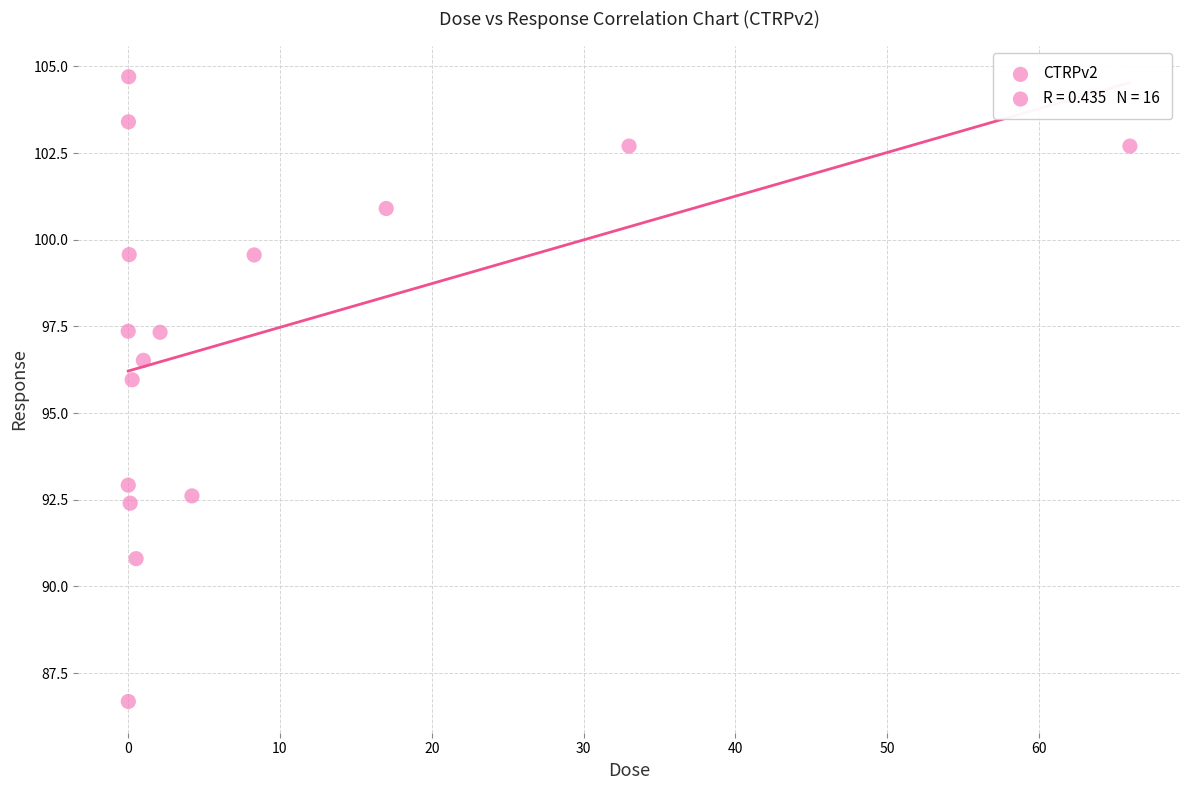

What is the range of X values (max minus min)?

66.0